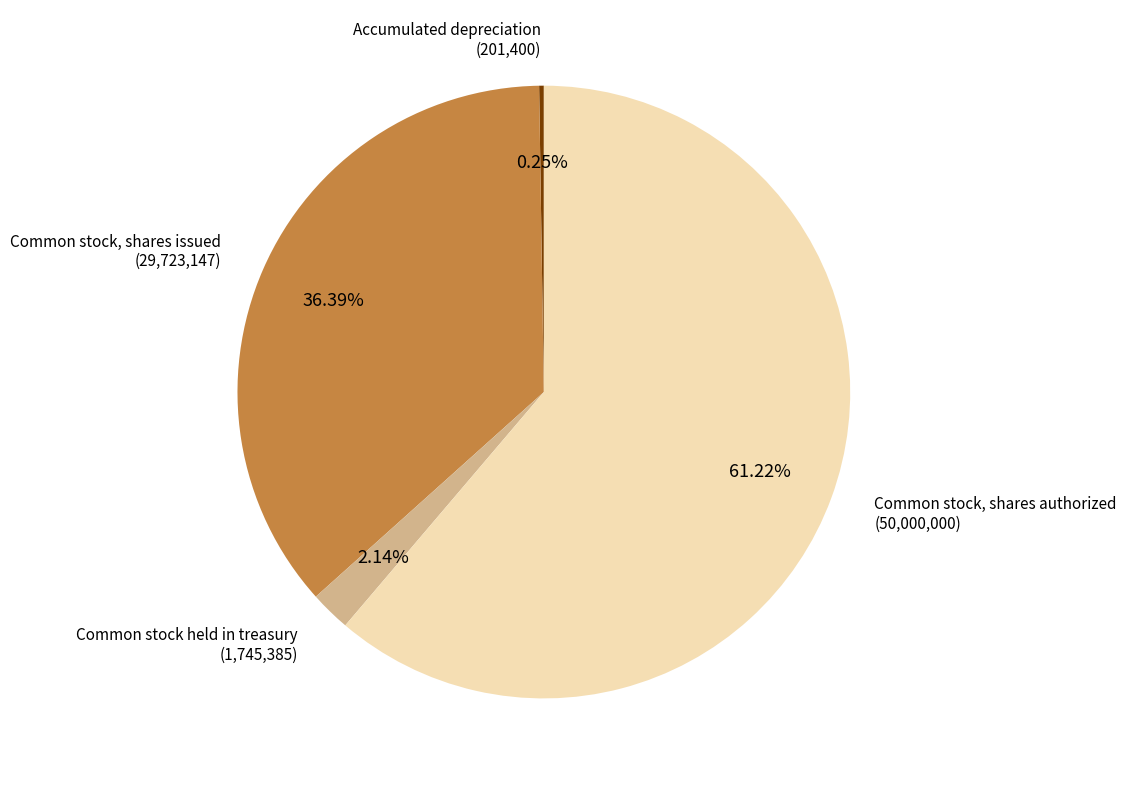

To the nearest percent, what is the difference between the Common stock, shares authorized and Common stock held in treasury slice percentages?

59%